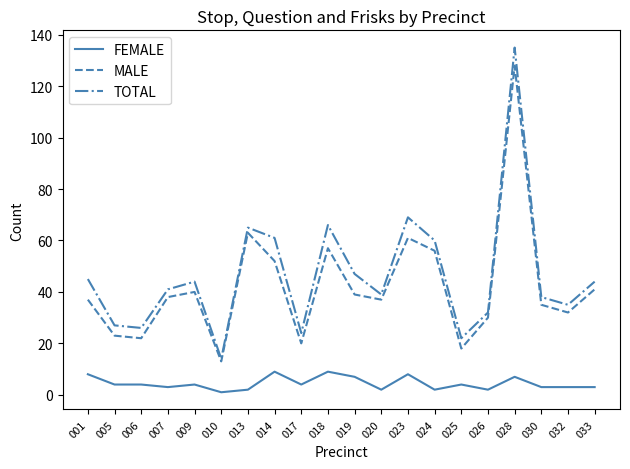

What is the difference between the highest and lowest values at 001?

37